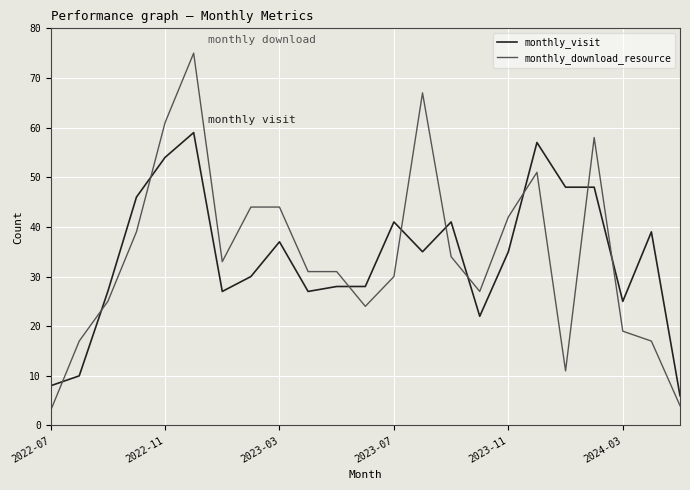

How many intersections are there between monthly_visit and monthly_download_resource?

10